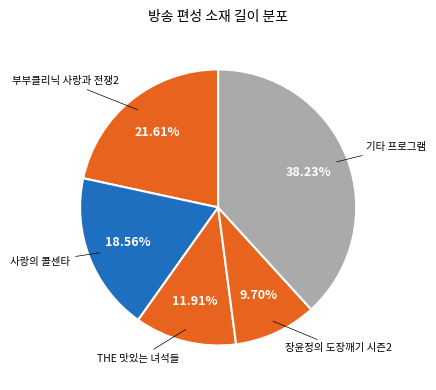

Count the number of slices in the pie.

5